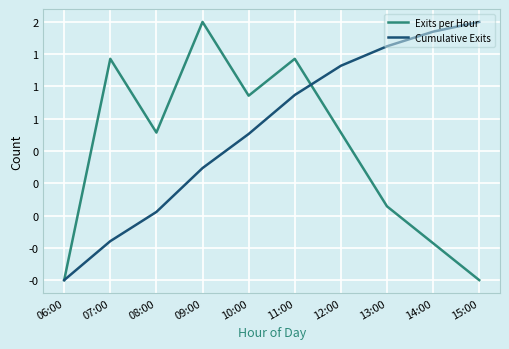

At which label is Cumulative Exits closest to 0?

08:00